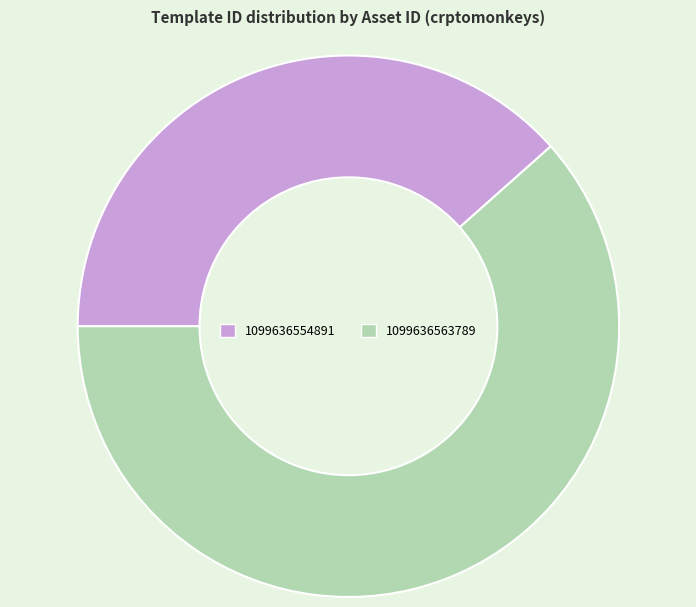

Count the number of slices in the pie.

2